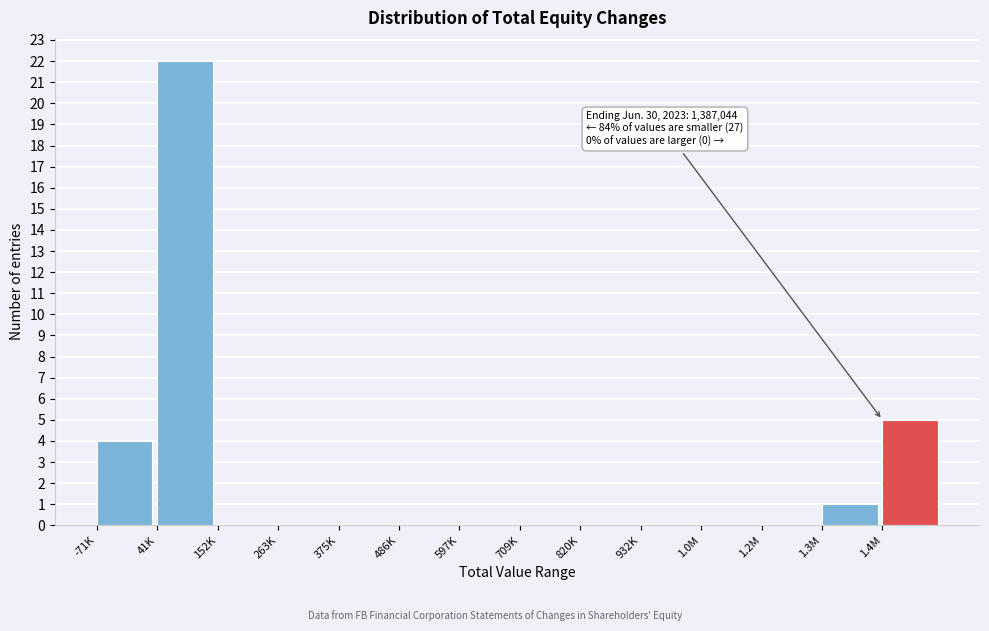

Reading left to right, what are all the values shown in this chart?

-71K=4	41K=22	152K=0	263K=0	375K=0	486K=0	597K=0	709K=0	820K=0	932K=0	1.0M=0	1.2M=0	1.3M=1	1.4M=5